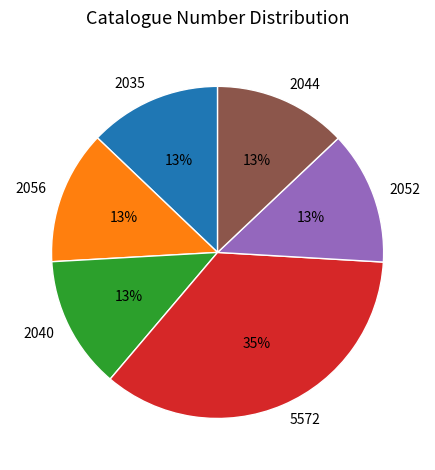

Does any single category account for the majority?

No